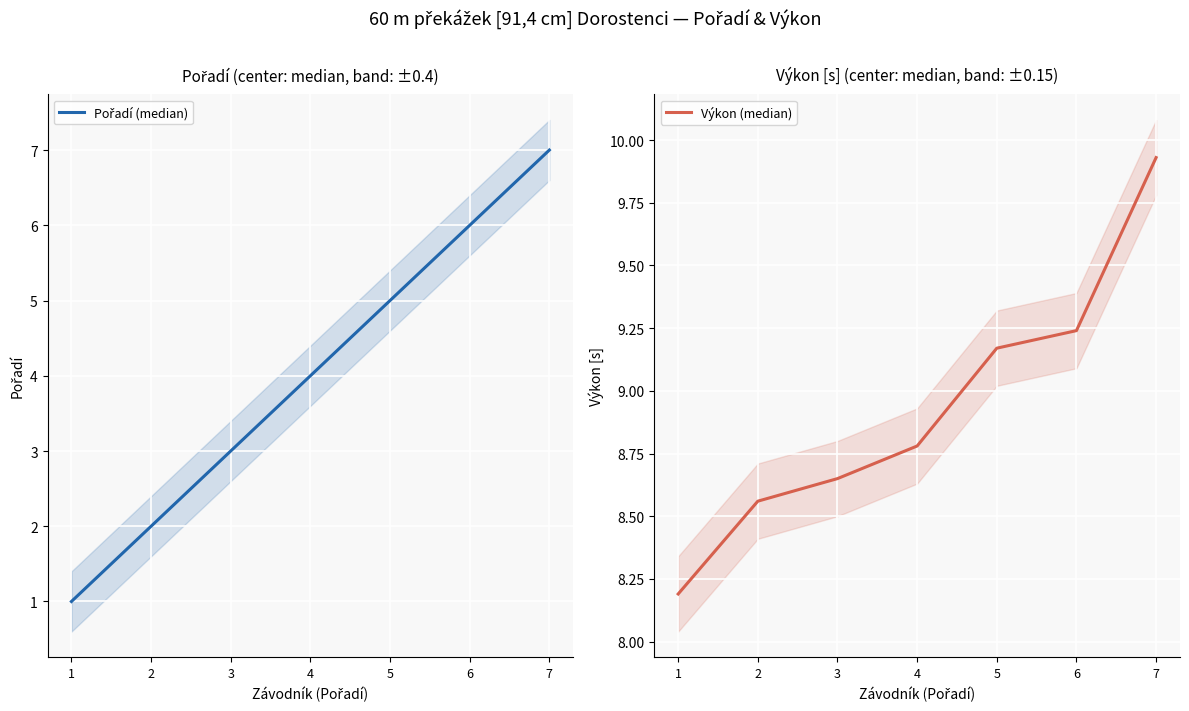

Does the chart display data point markers on the line(s)?

No